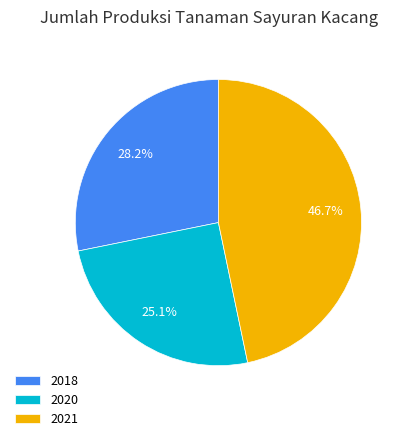

To the nearest percent, what portion does 2021 represent?

47%